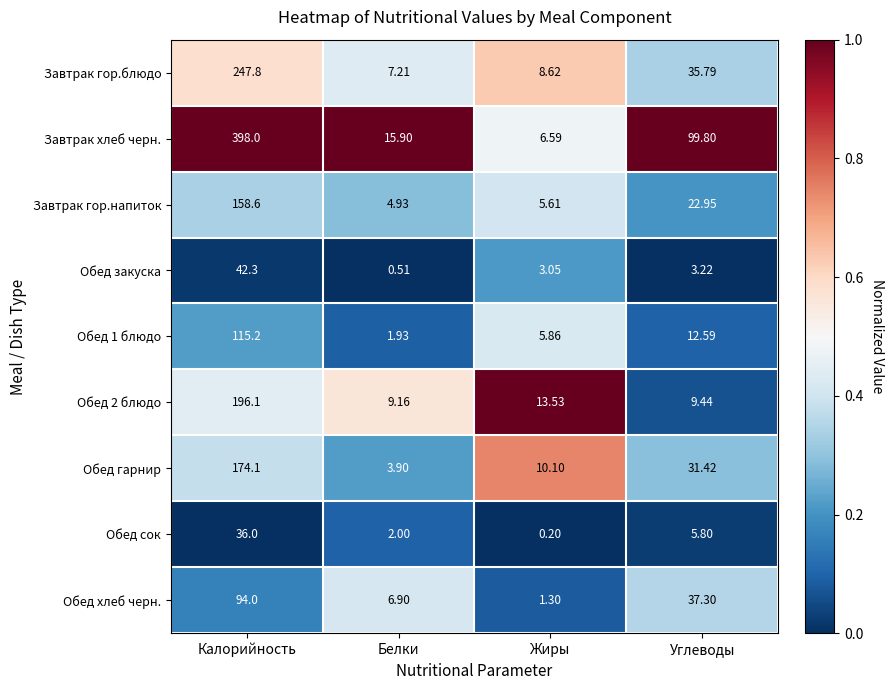

Which label corresponds to the largest value in the chart?

Калорийность